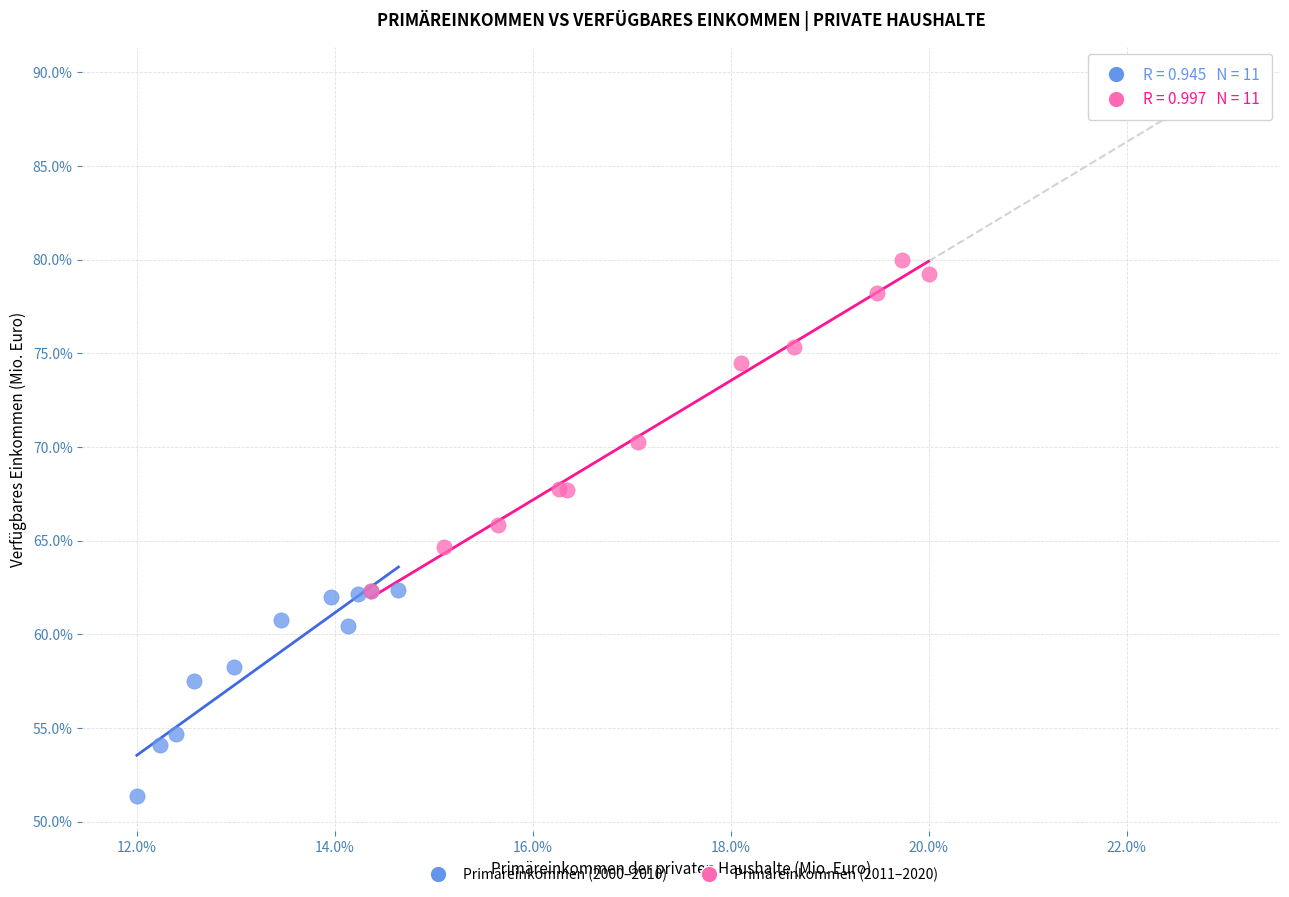

Which series has the widest spread of Y values?

Primäreinkommen (2011–2020)